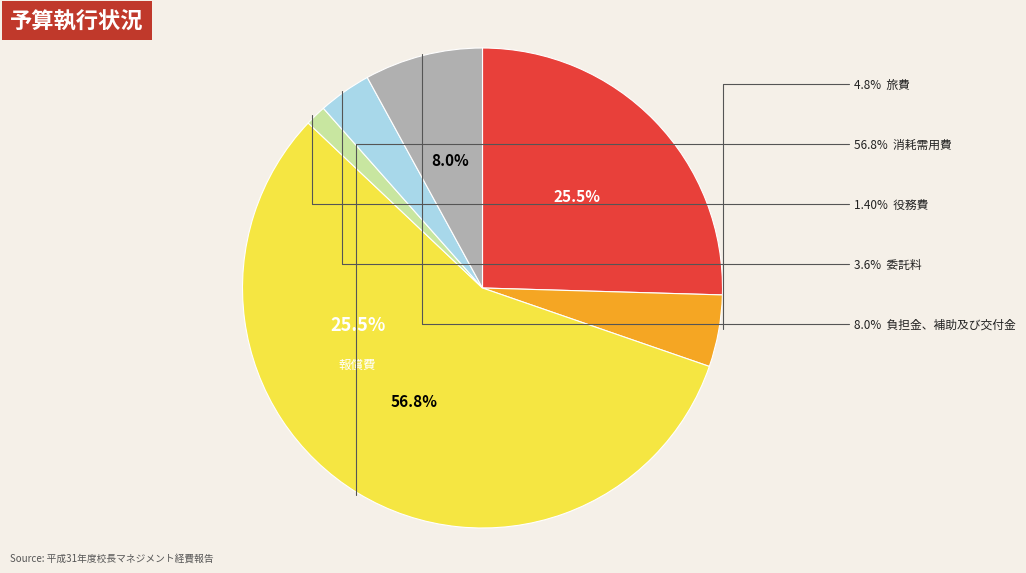

To the nearest percent, what is the difference between the 役務費 and 旅費 slice percentages?

3%